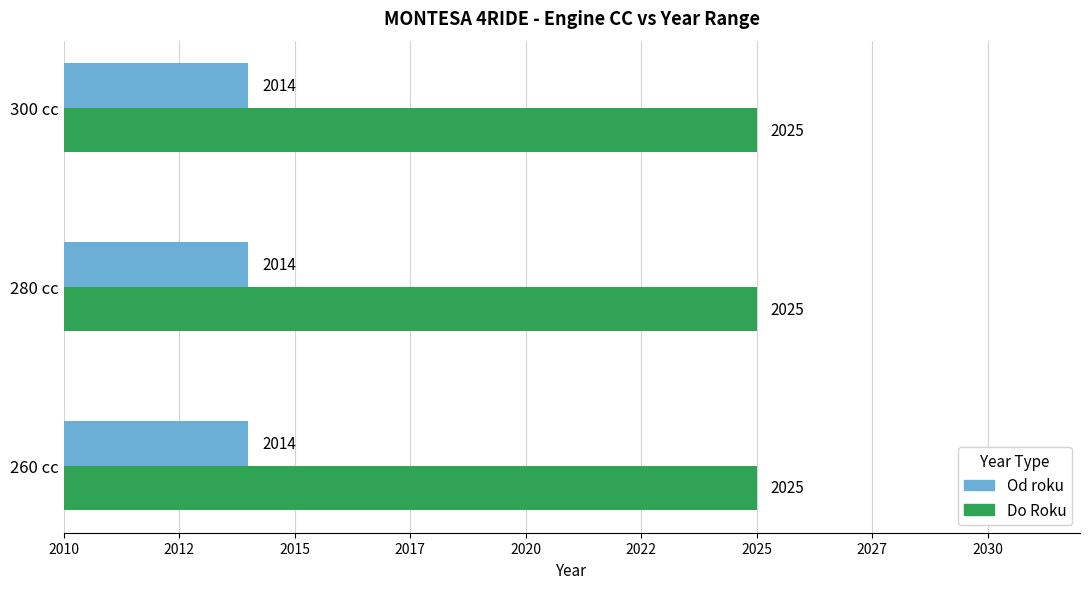

Reading left to right, list all the values displayed in this chart.

Od roku: 260=2014	280=2014	300=2014
Do Roku: 260=2025	280=2025	300=2025